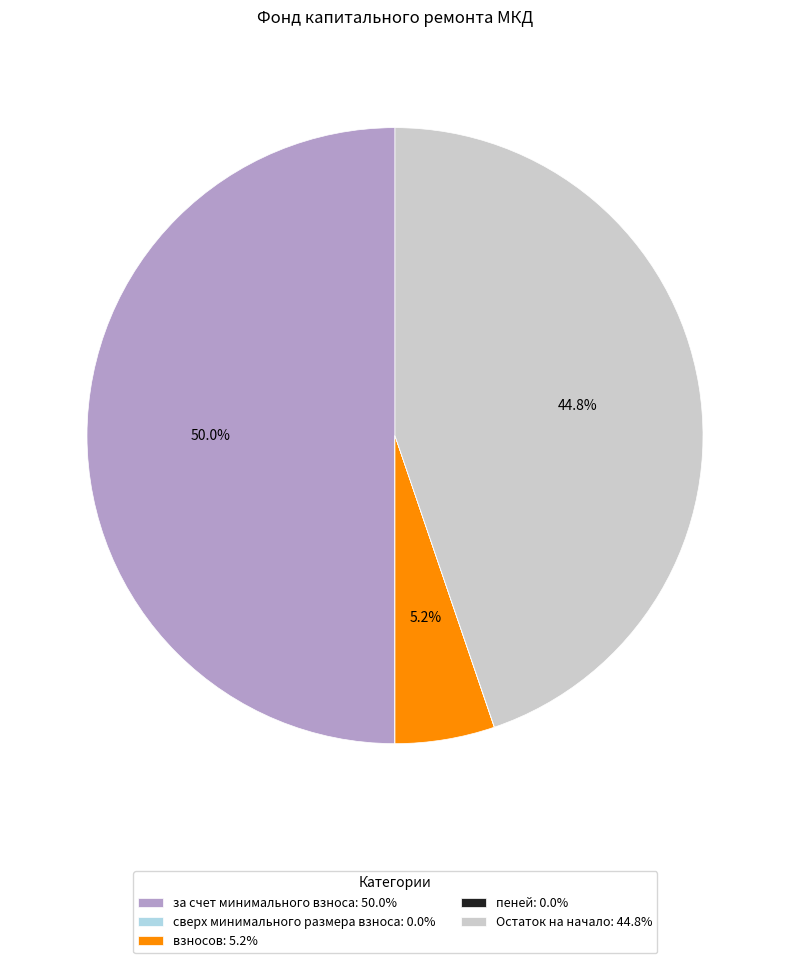

Is взносов: 5.2% the majority of the pie?

No